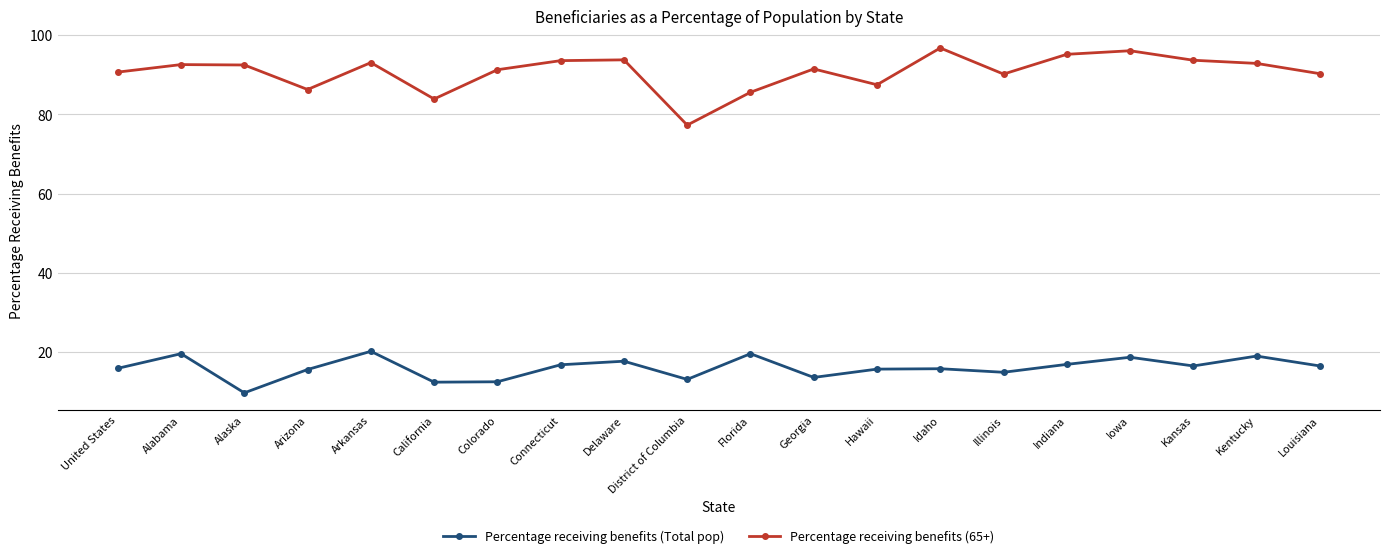

Is it true that Percentage receiving benefits (Total pop) equals 15.8 at United States?

True